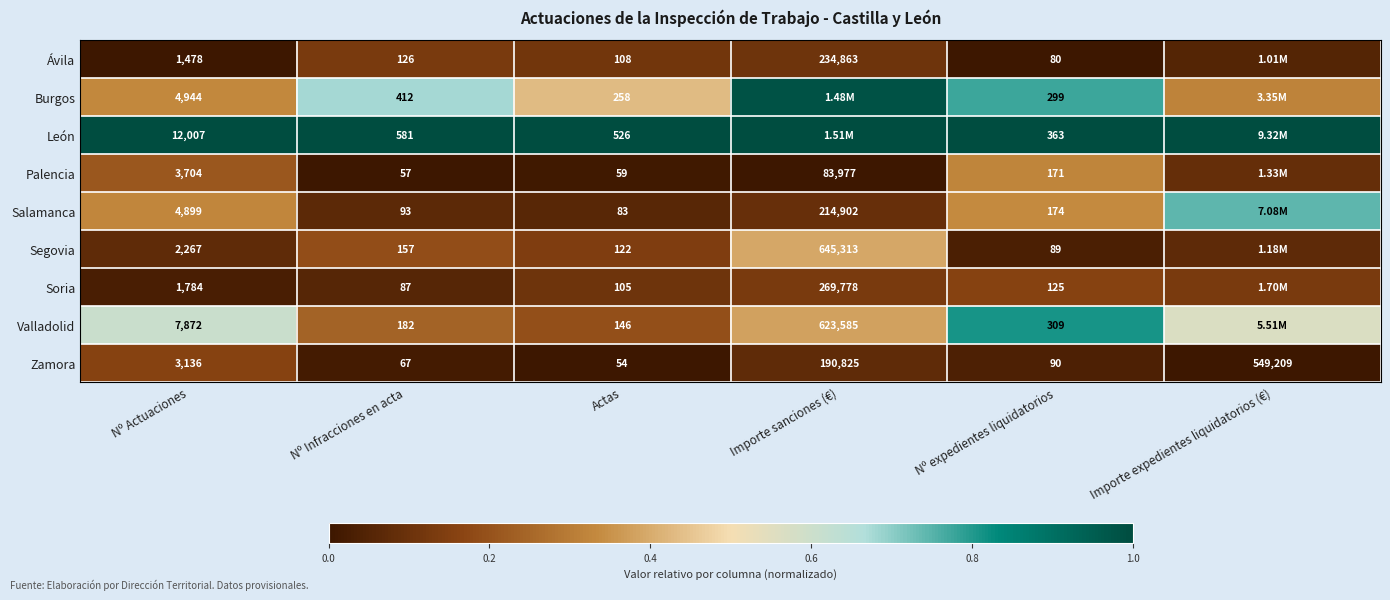

Is the value of Zamora at Importe sanciones (€) greater than the value of Segovia at Actas?

Yes